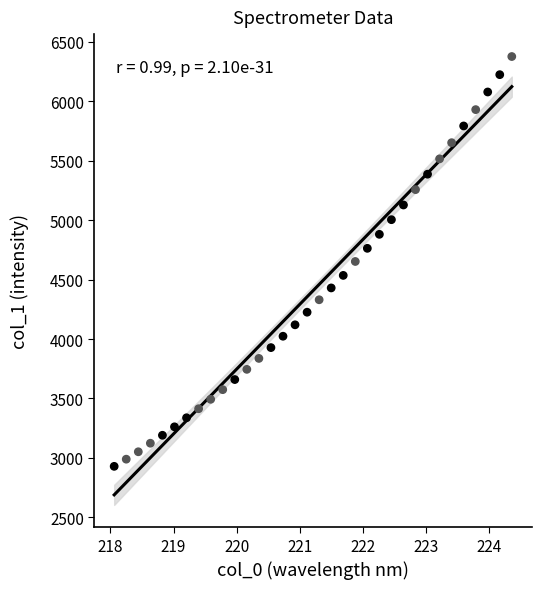

What is the range of Y values (max minus min)?

3446.2